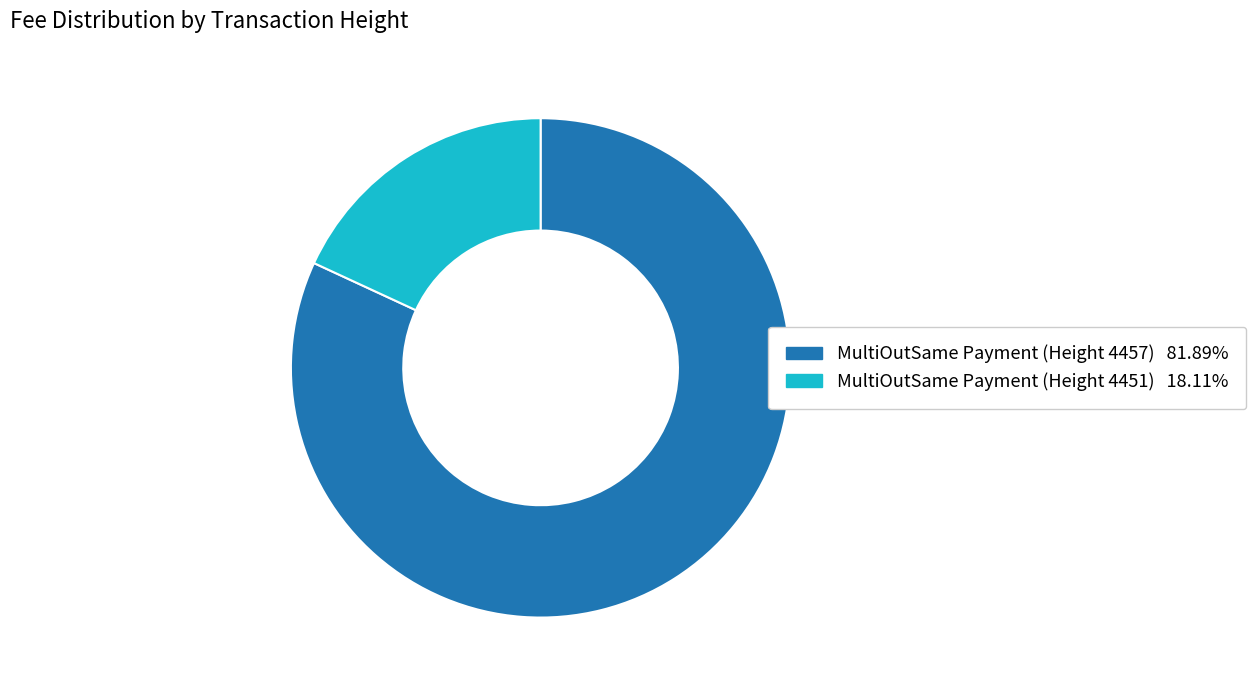

Is it true that MultiOutSame Payment (Height 4457) is 82% of the pie?

True